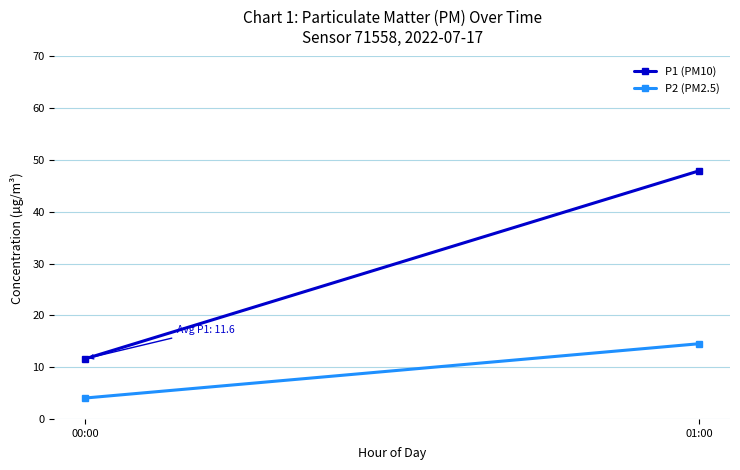

What is the average value of the P1 (PM10) series?

29.8